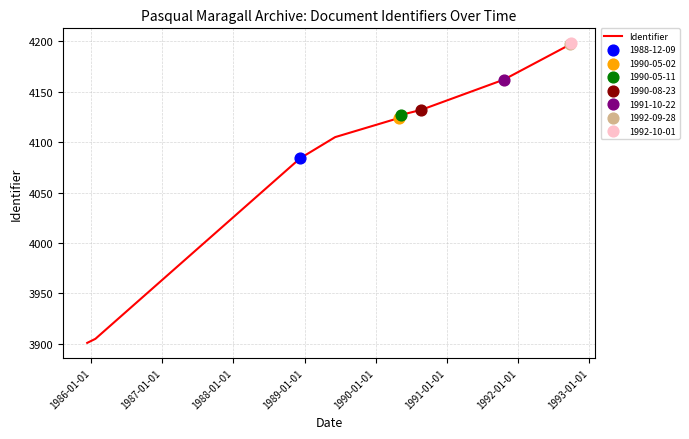

What is the difference between the maximum and minimum values?

297